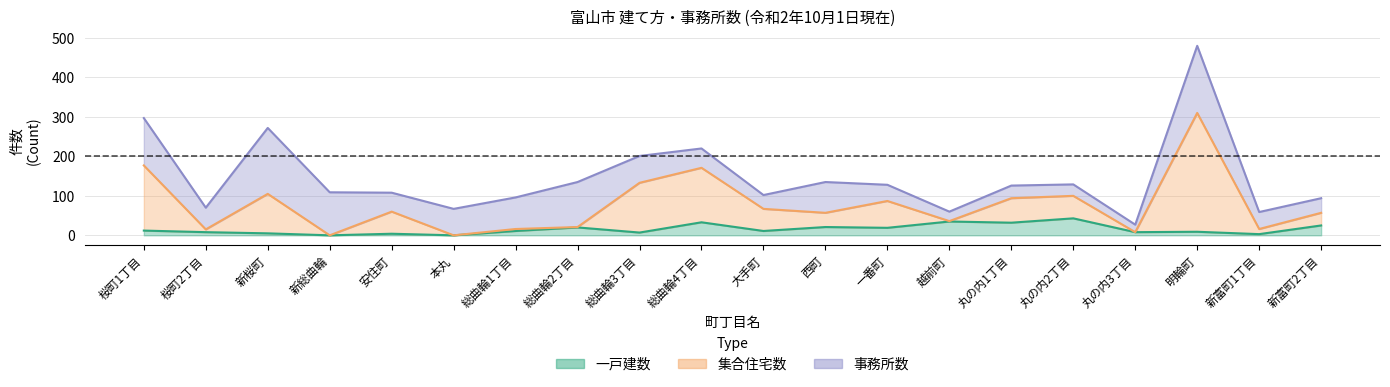

Does the chart have visible grid lines?

Yes